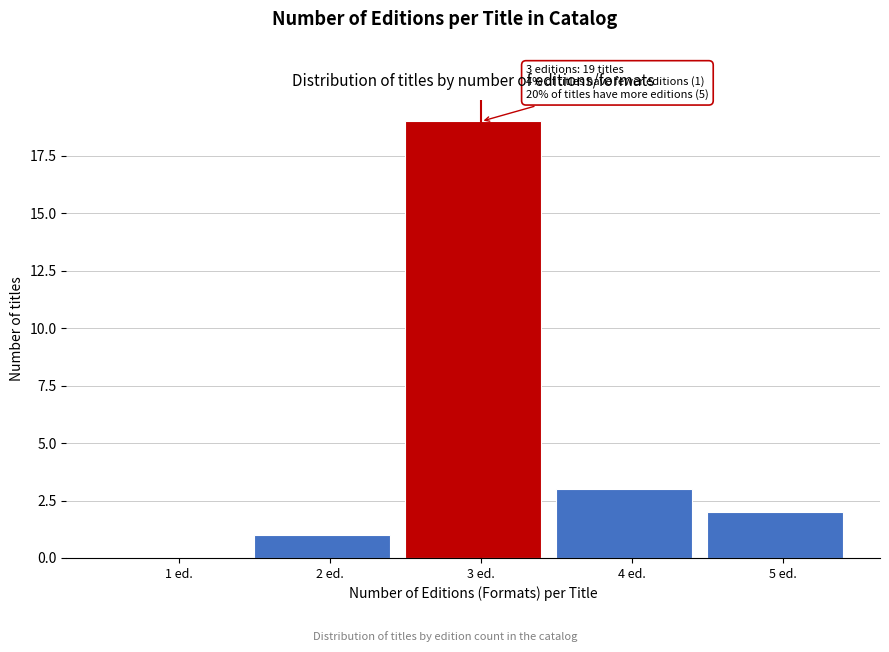

Reading right to left, list all the values displayed in this chart.

5 ed.=2	4 ed.=3	3 ed.=19	2 ed.=1	1 ed.=0